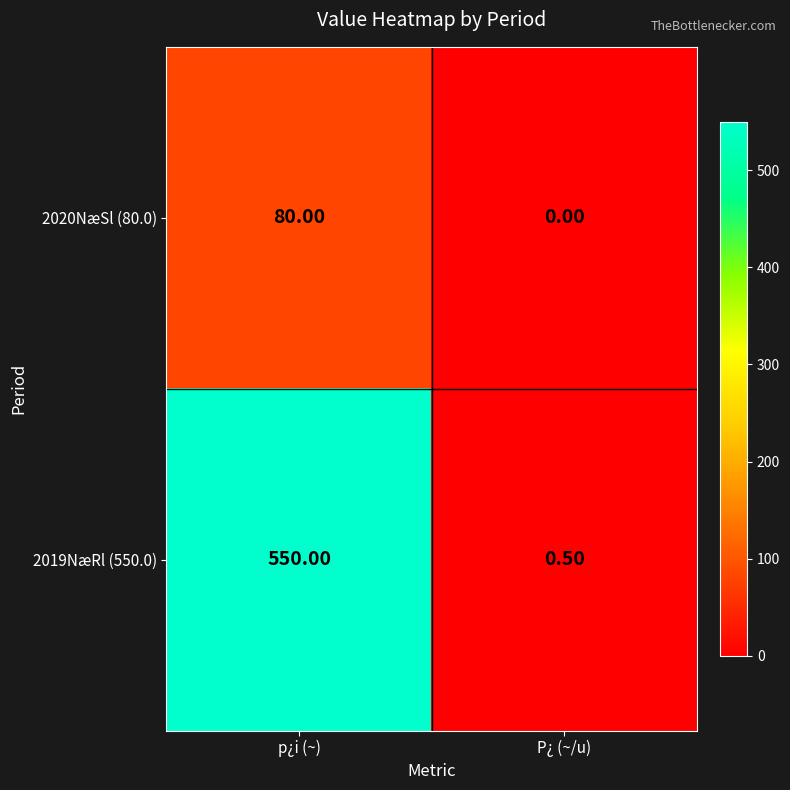

At p¿i (~), list the series in order from smallest to largest.

2020NæSl (80.0), 2019NæRl (550.0)